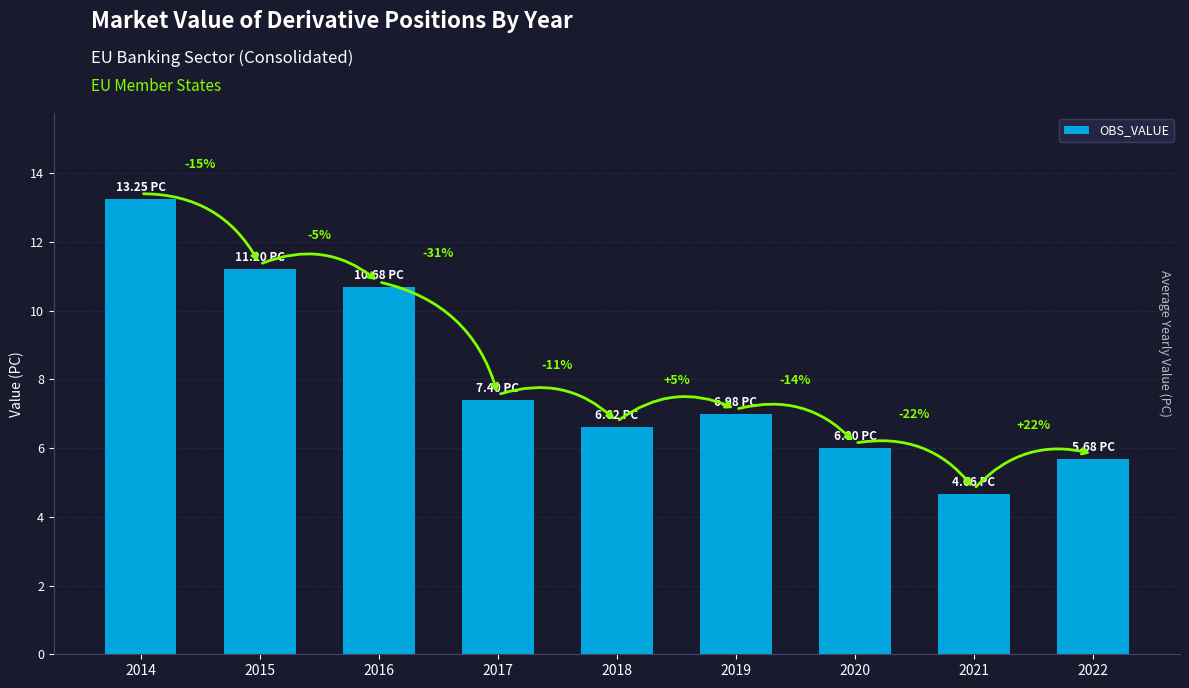

Reading left to right, transcribe all the data shown in this chart.

13.3	11.2	10.7	7.4	6.6	7.0	6.0	4.7	5.7